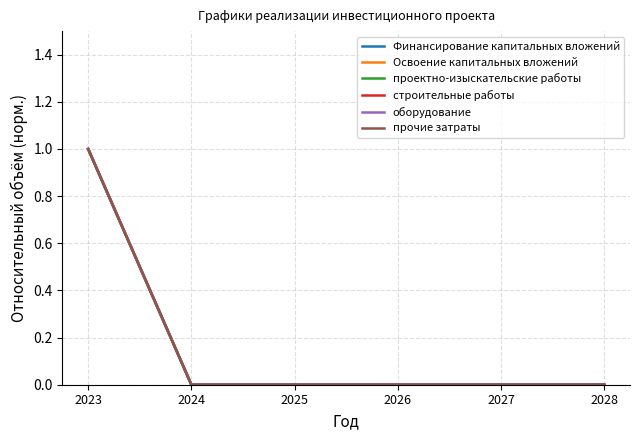

Is this an area chart (filled region under the line)?

No